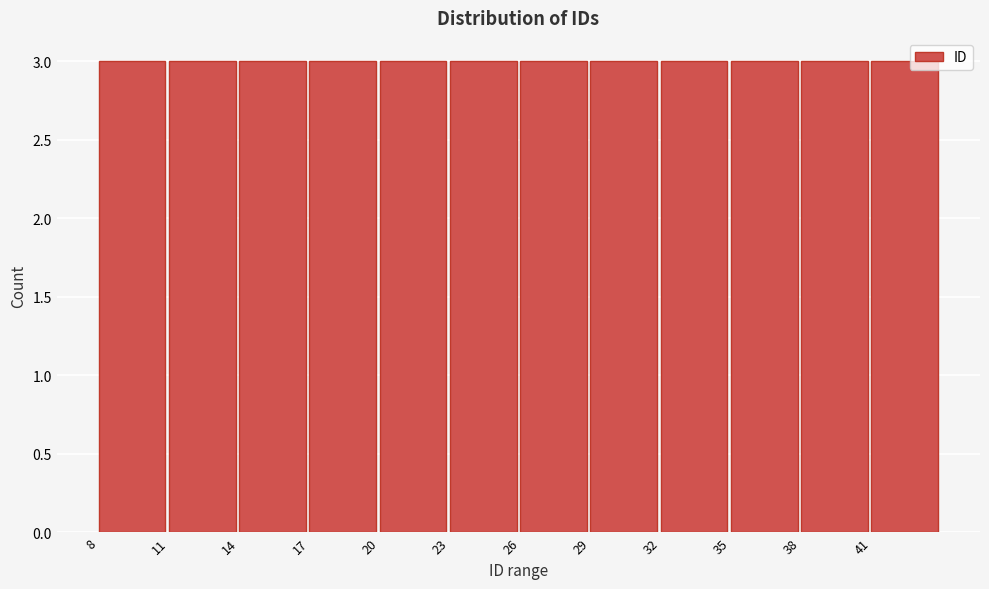

Reading left to right, list every bar in this chart as the range it spans on the x-axis followed by its height. The values are not printed on the chart, so give them approximately, as read against the axis.

8 to 11: 3
11 to 14: 3
14 to 17: 3
17 to 20: 3
20 to 23: 3
23 to 26: 3
26 to 29: 3
29 to 32: 3
32 to 35: 3
35 to 38: 3
38 to 41: 3
41 to 44: 3